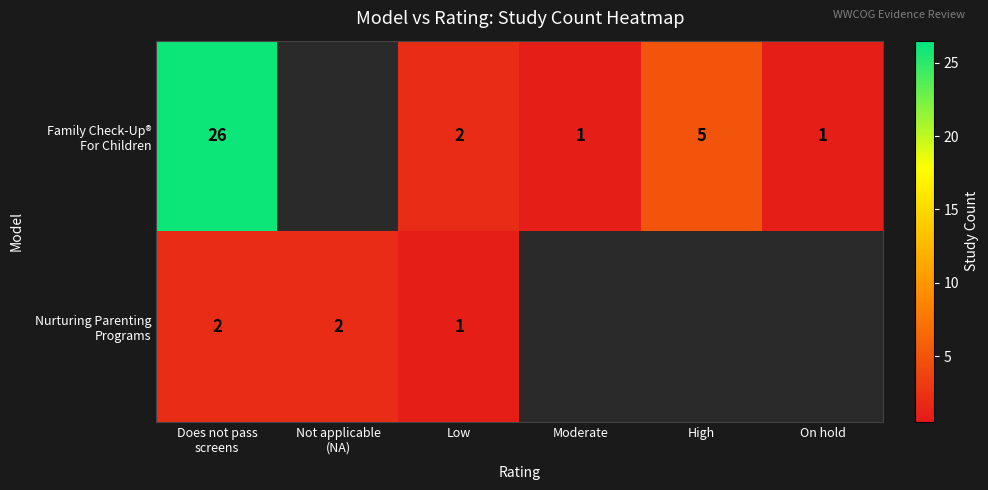

What is the total value across all series at Low?

3